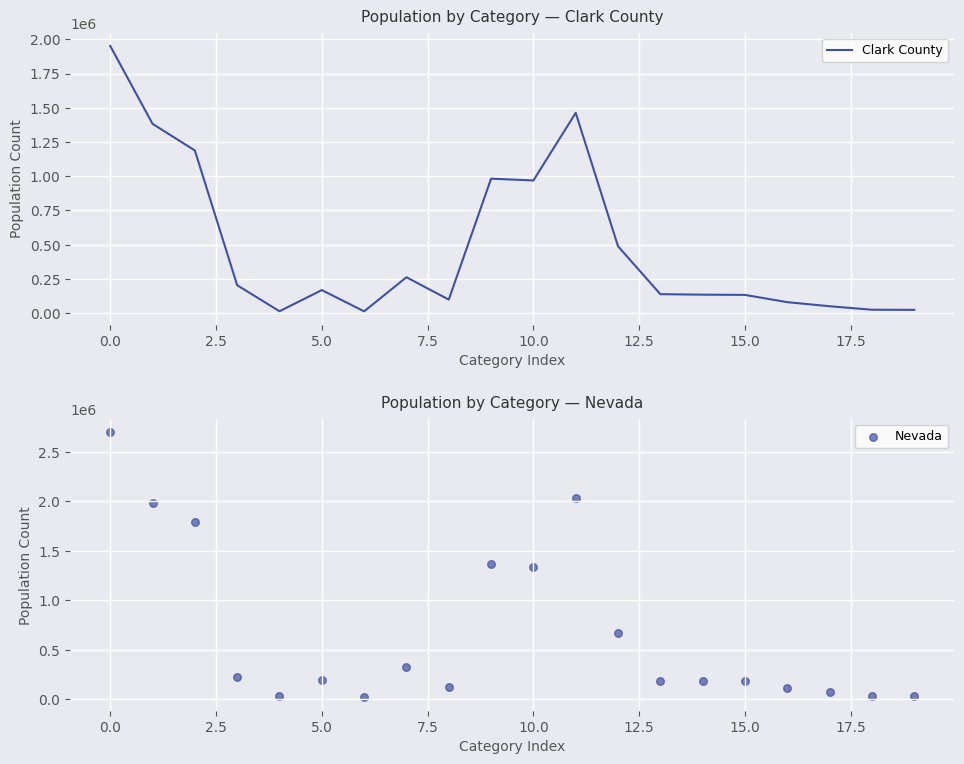

Which series contains the highest Y value?

Nevada